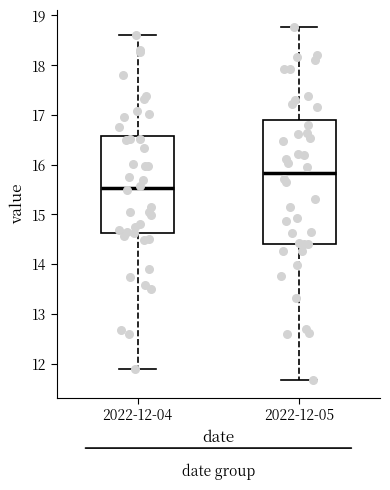

Where does the lower whisker of the box for 2022-12-04 end on the y-axis? The values are not printed on the chart, so give them approximately, as read against the axis.

11.9